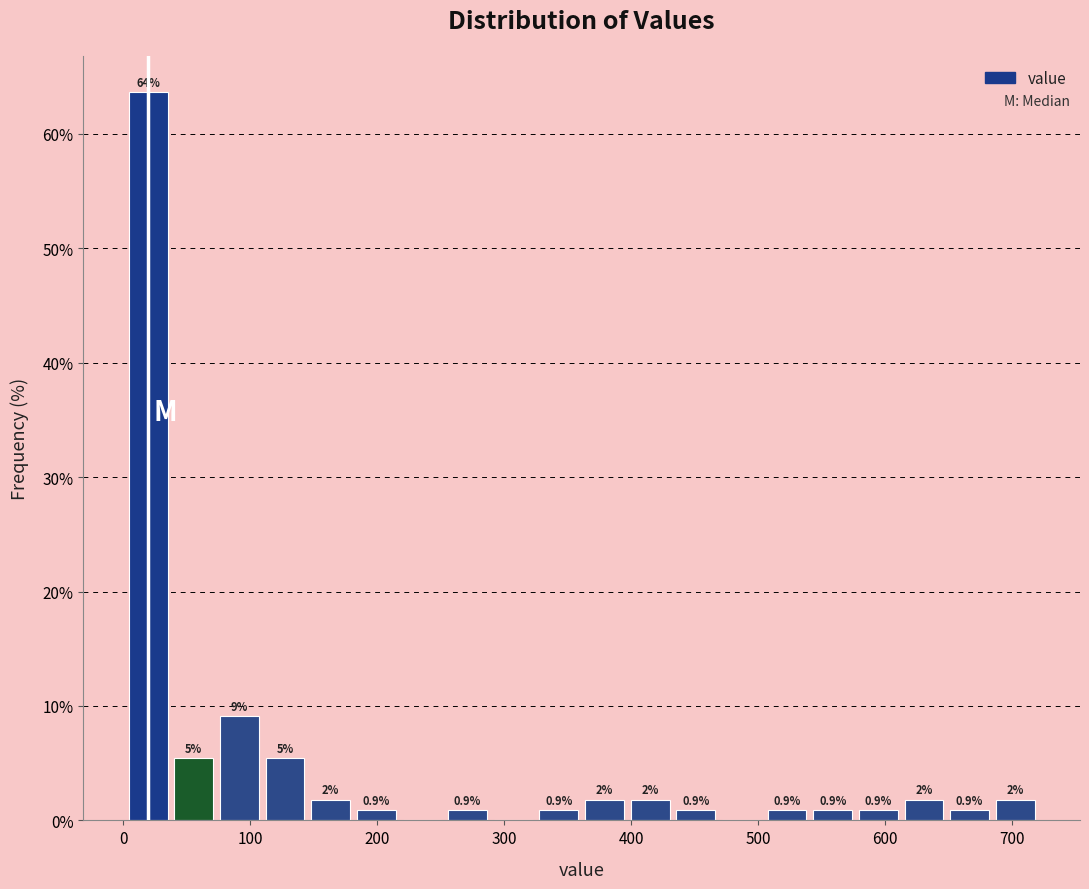

Around what value on the x-axis is the tallest bar? Give the approximate position of its centre, as read against the axis.

20